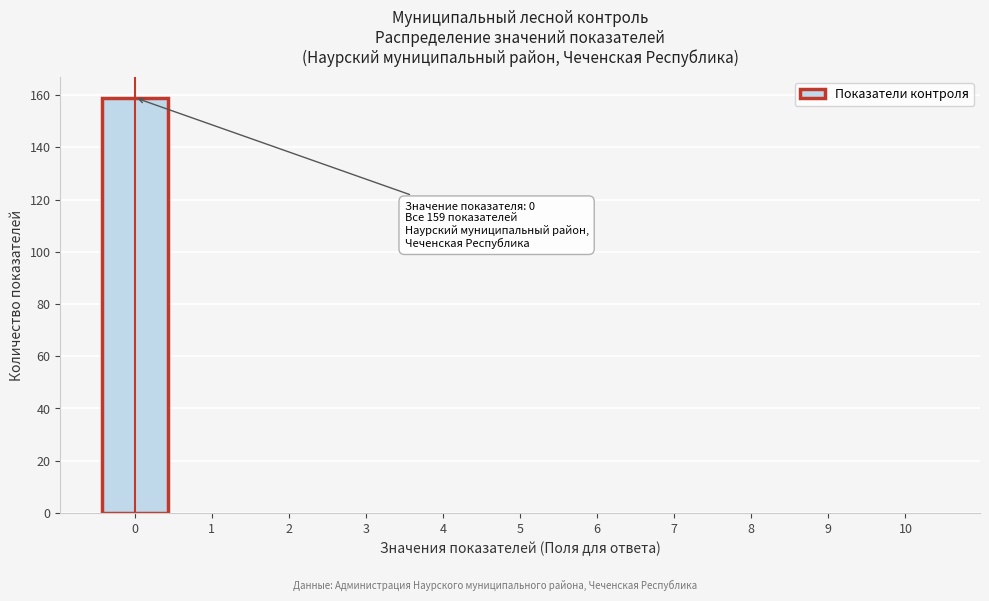

Which range on the x-axis has the tallest bar?

-0.5 to 0.5